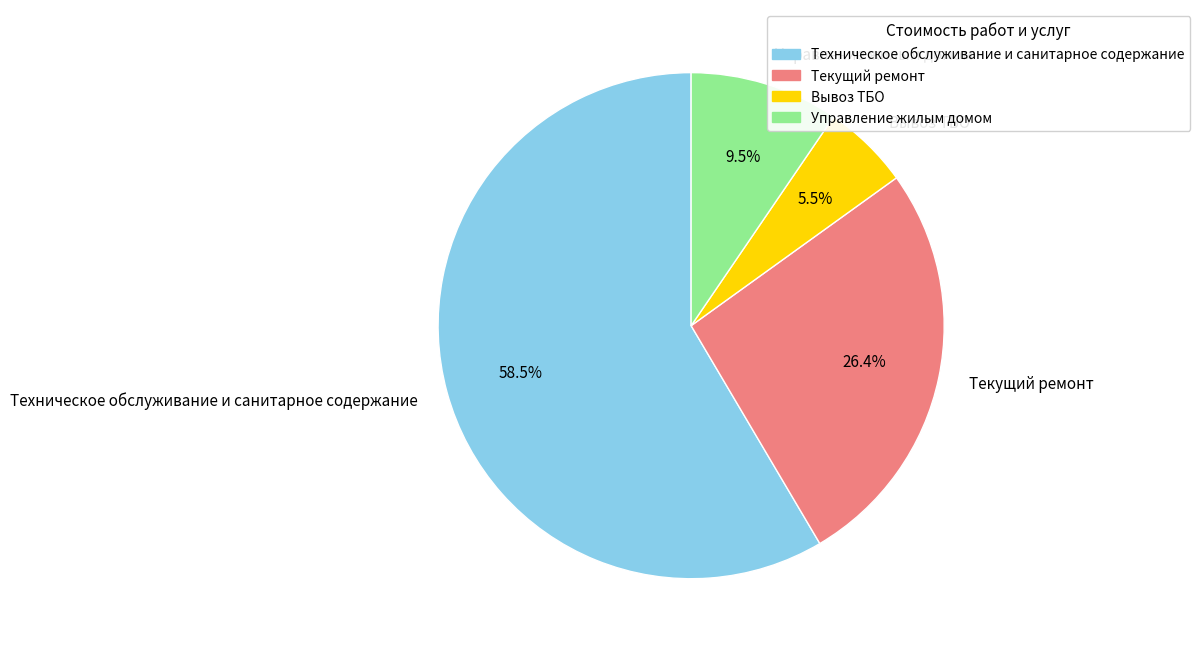

What portion of the pie excludes Вывоз ТБО?

94.5%